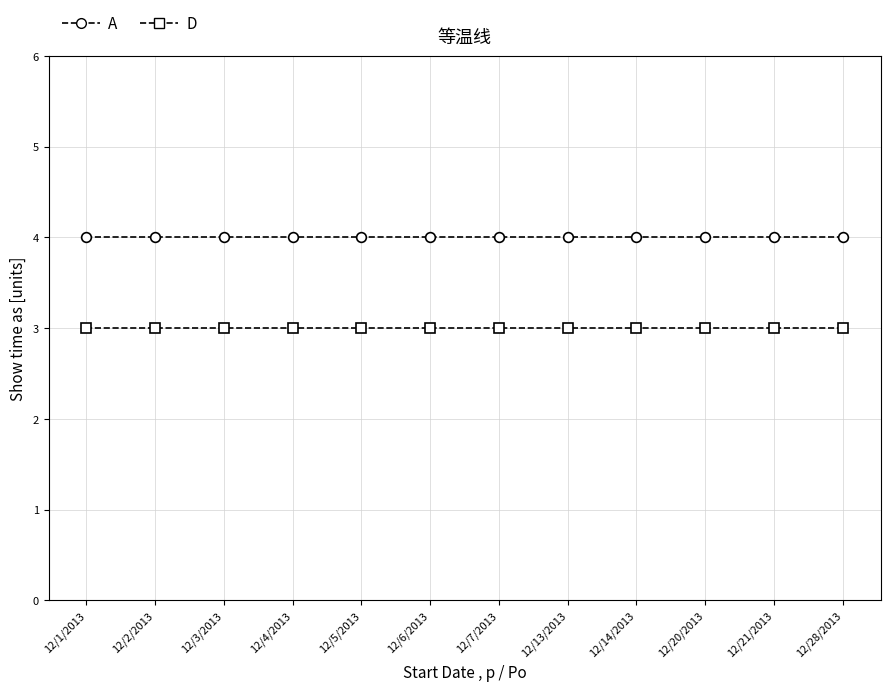

What are all the series names shown in the legend?

A, D